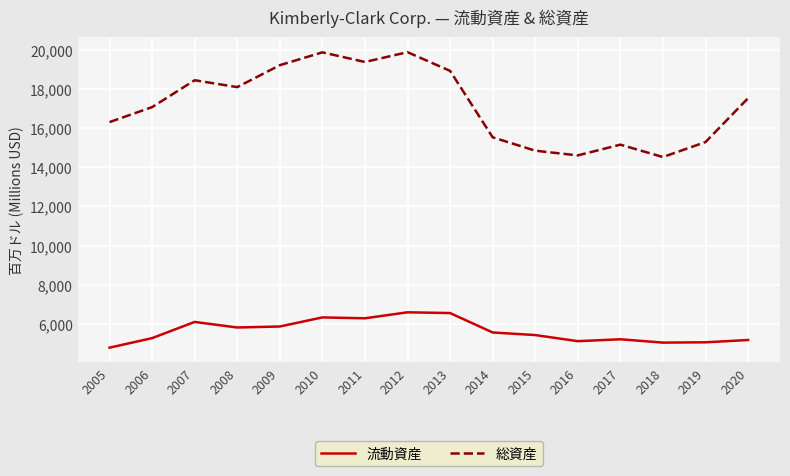

True or false: 総資産 and 流動資産 intersect in this chart.

False